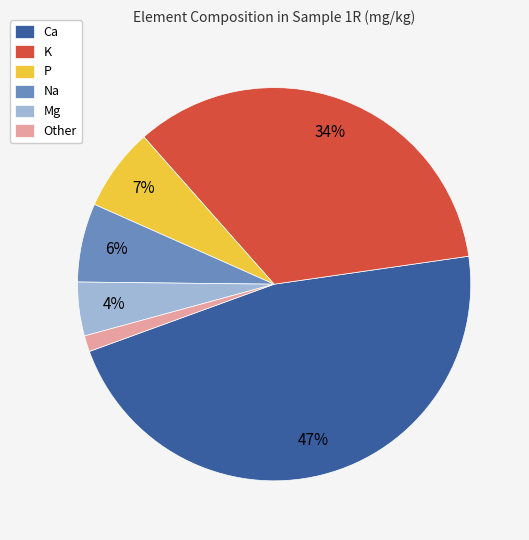

What is the smallest slice in the pie chart?

Other